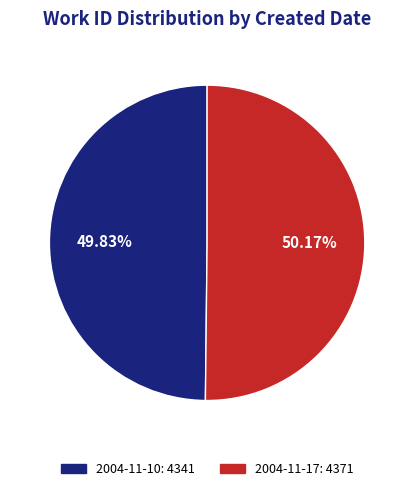

Is there any slice that represents more than half of the pie?

Yes